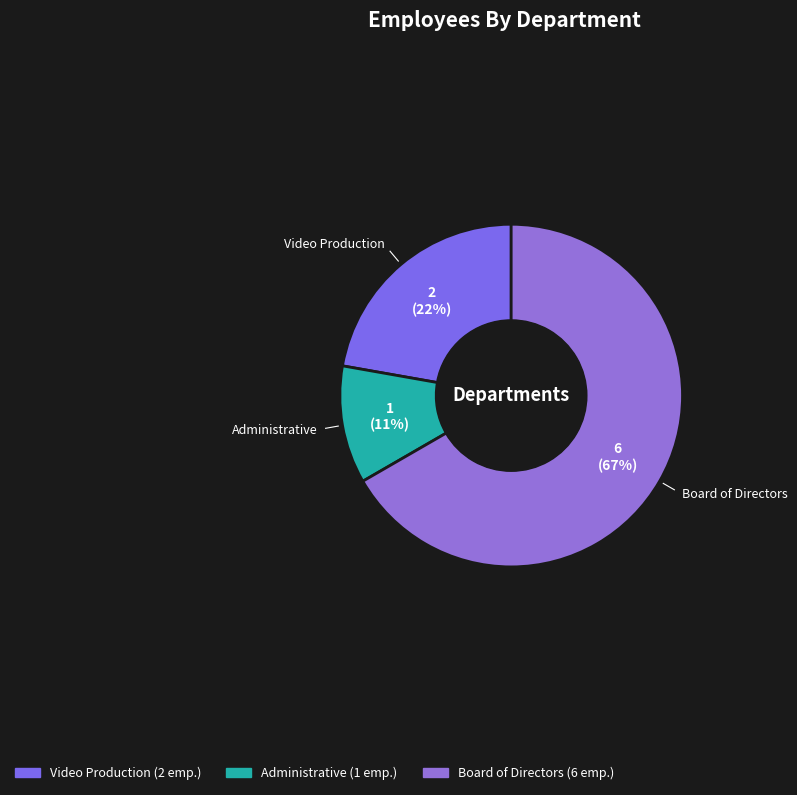

Is the sum of Board of Directors and Video Production greater than half?

Yes